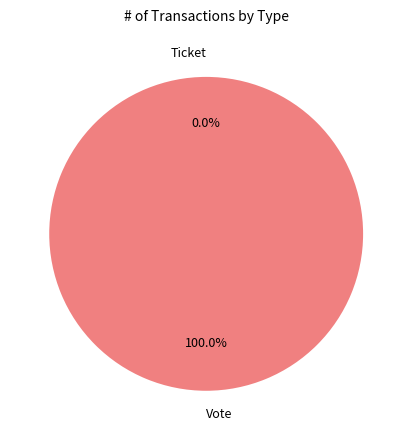

The Vote slice represents 99% of the pie. True or false?

False